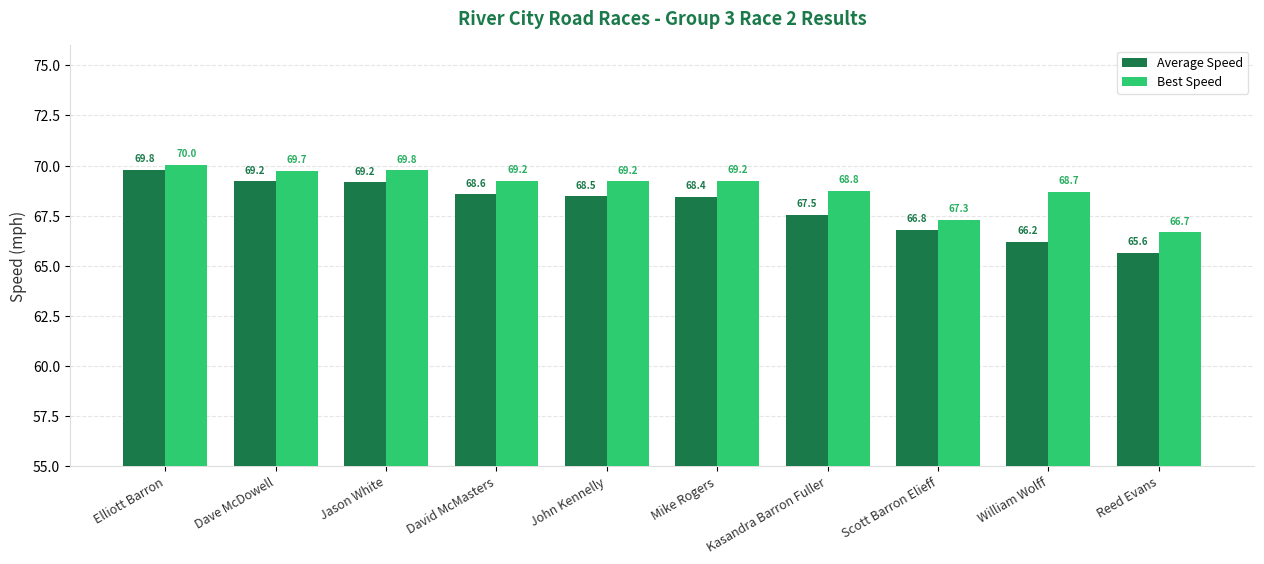

What is the difference between the maximum and minimum values in the Average Speed series?

4.1